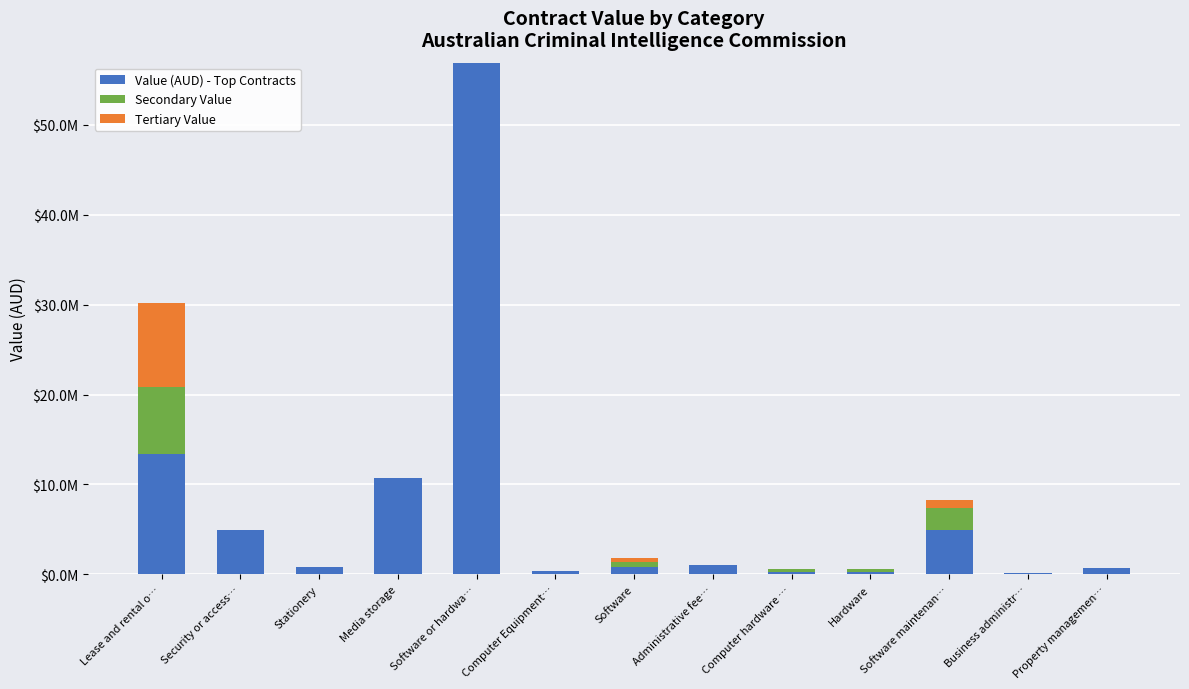

At which category is the sum across all series the highest?

Software or hardwa…